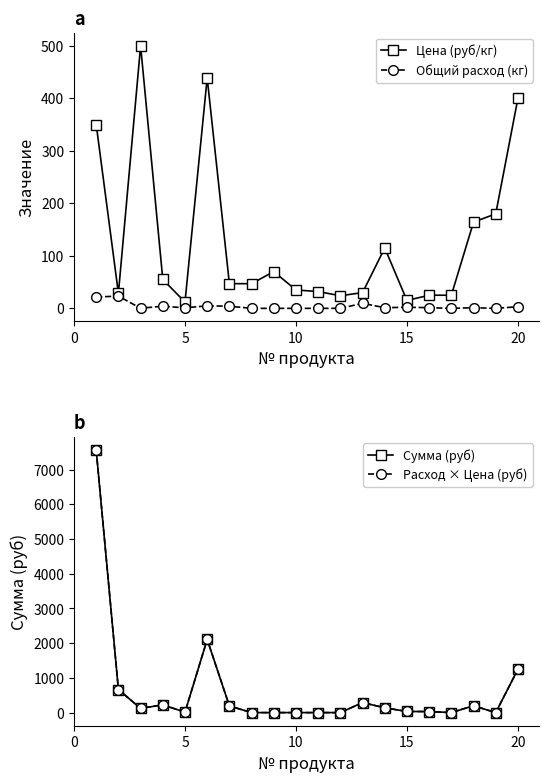

True or false: Общий расход (кг) has more than 2 interior local peaks.

True